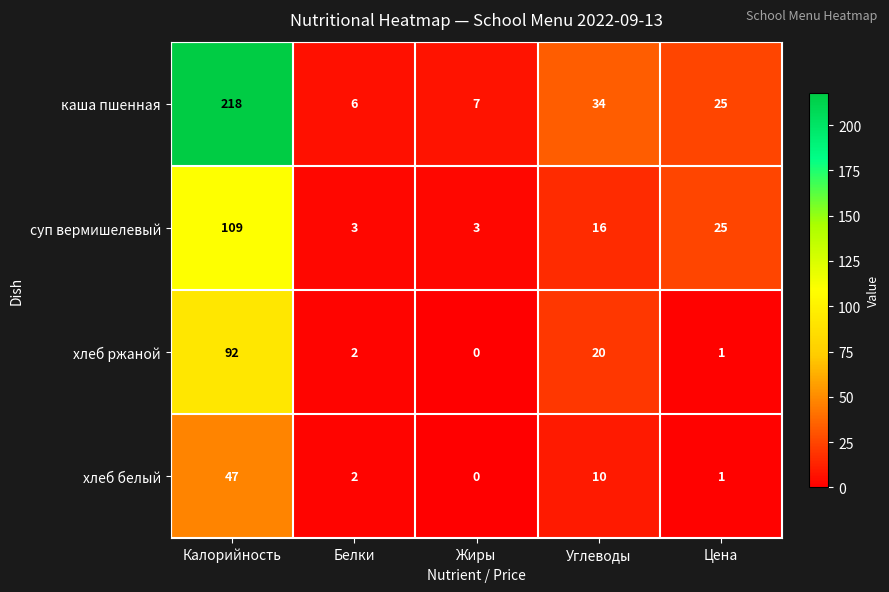

Is the value of хлеб ржаной at Белки greater than the value of суп вермишелевый at Белки?

No